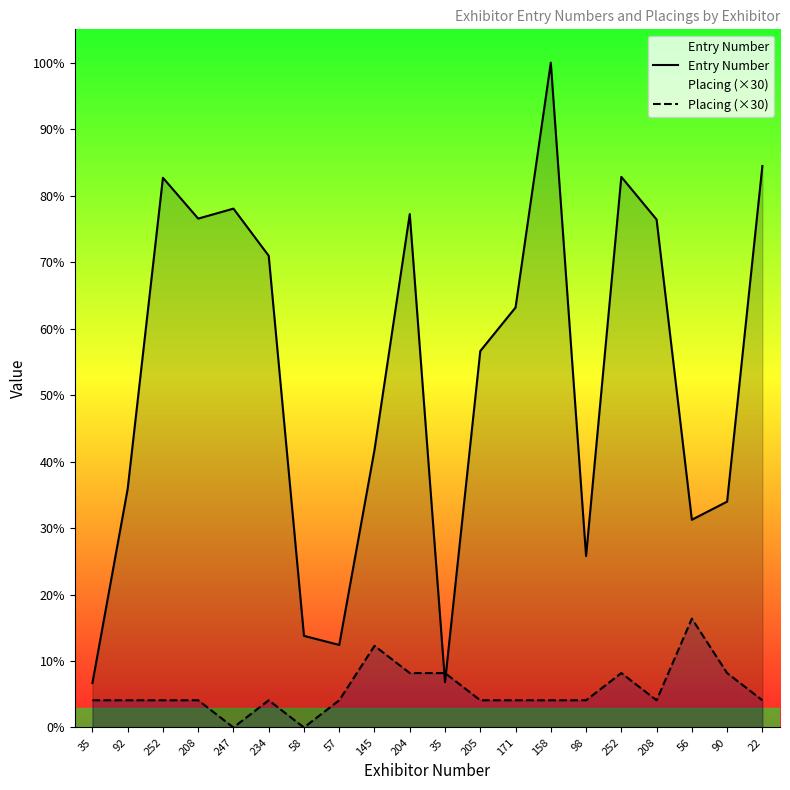

List the labels in order of Entry Number value, largest first.

158, 22, 252, 252, 247, 204, 208, 208, 234, 171, 205, 145, 92, 90, 56, 98, 58, 57, 35, 35